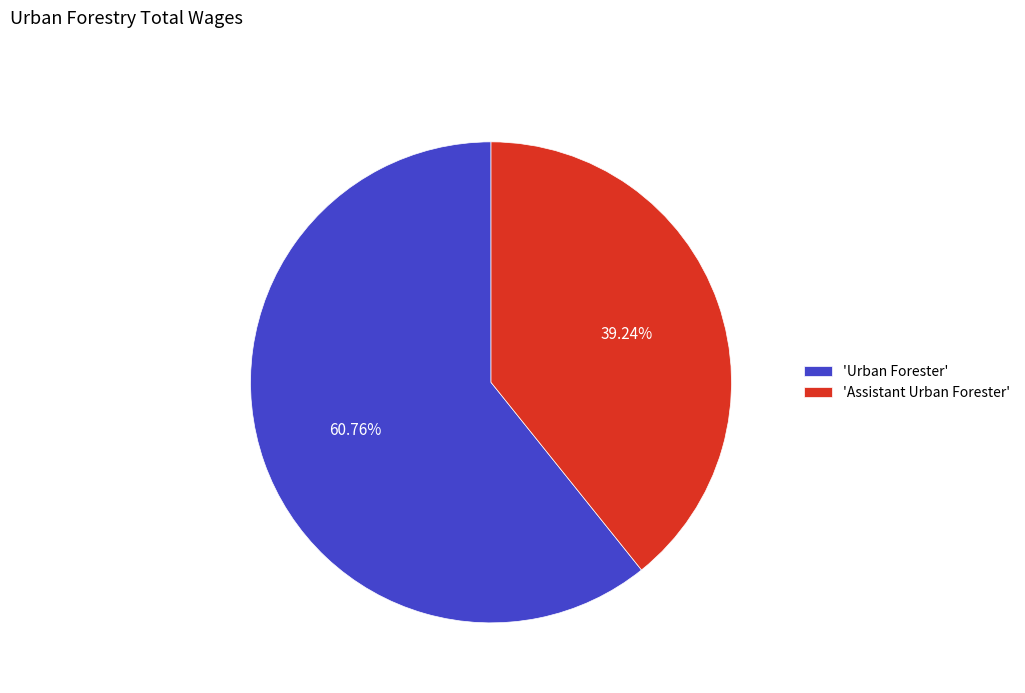

Is there any slice that represents more than half of the pie?

Yes